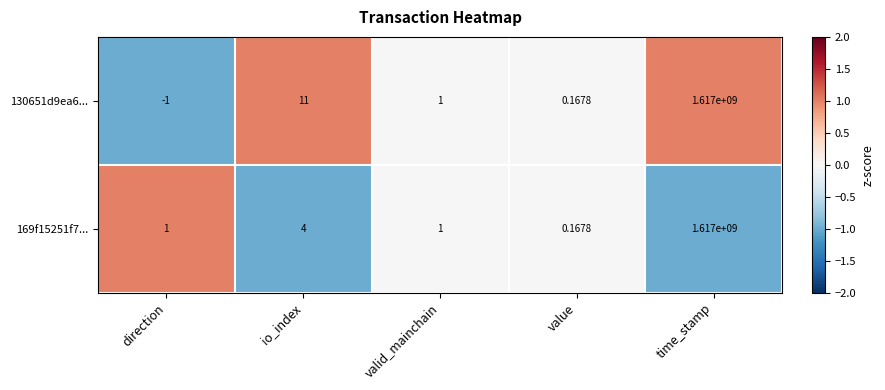

At which label is 169f15251f7... closest to 808500000?

io_index